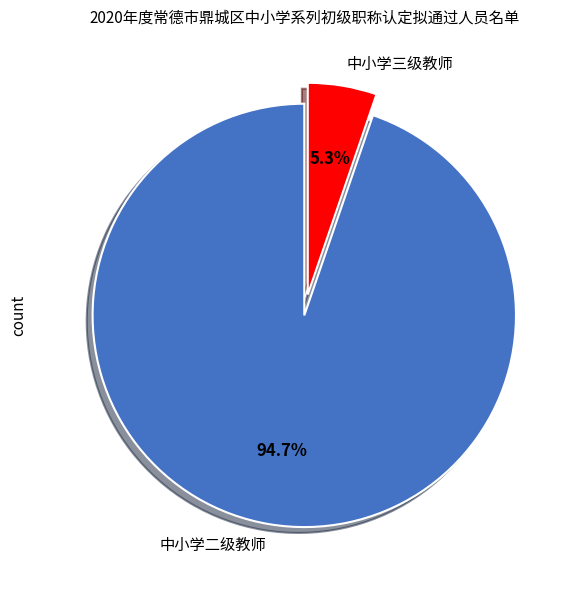

To the nearest percent, what is the difference between the 中小学二级教师 and 中小学三级教师 slice percentages?

89%